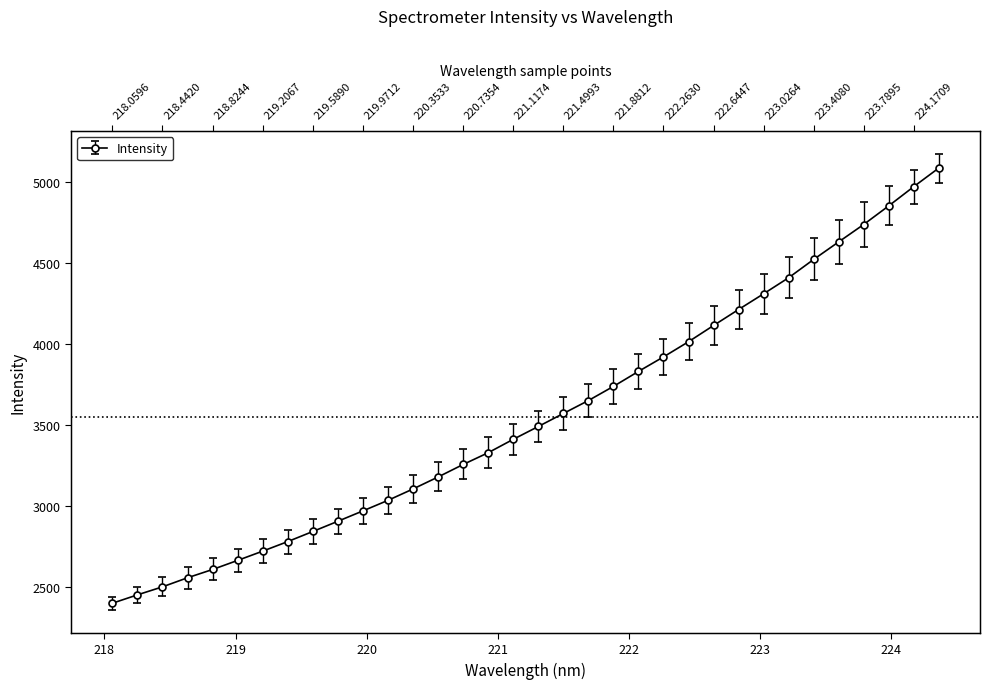

How many values are below 3491?

17